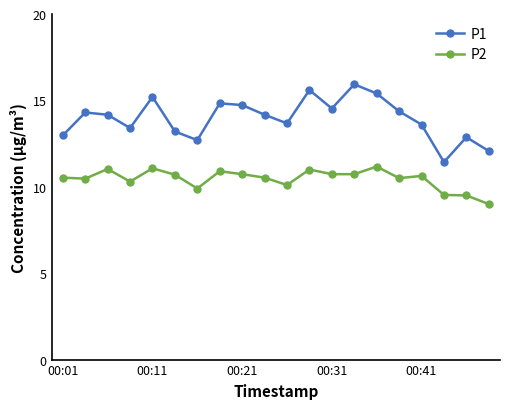

What is the difference between the maximum and minimum values in the P1 series?

4.5